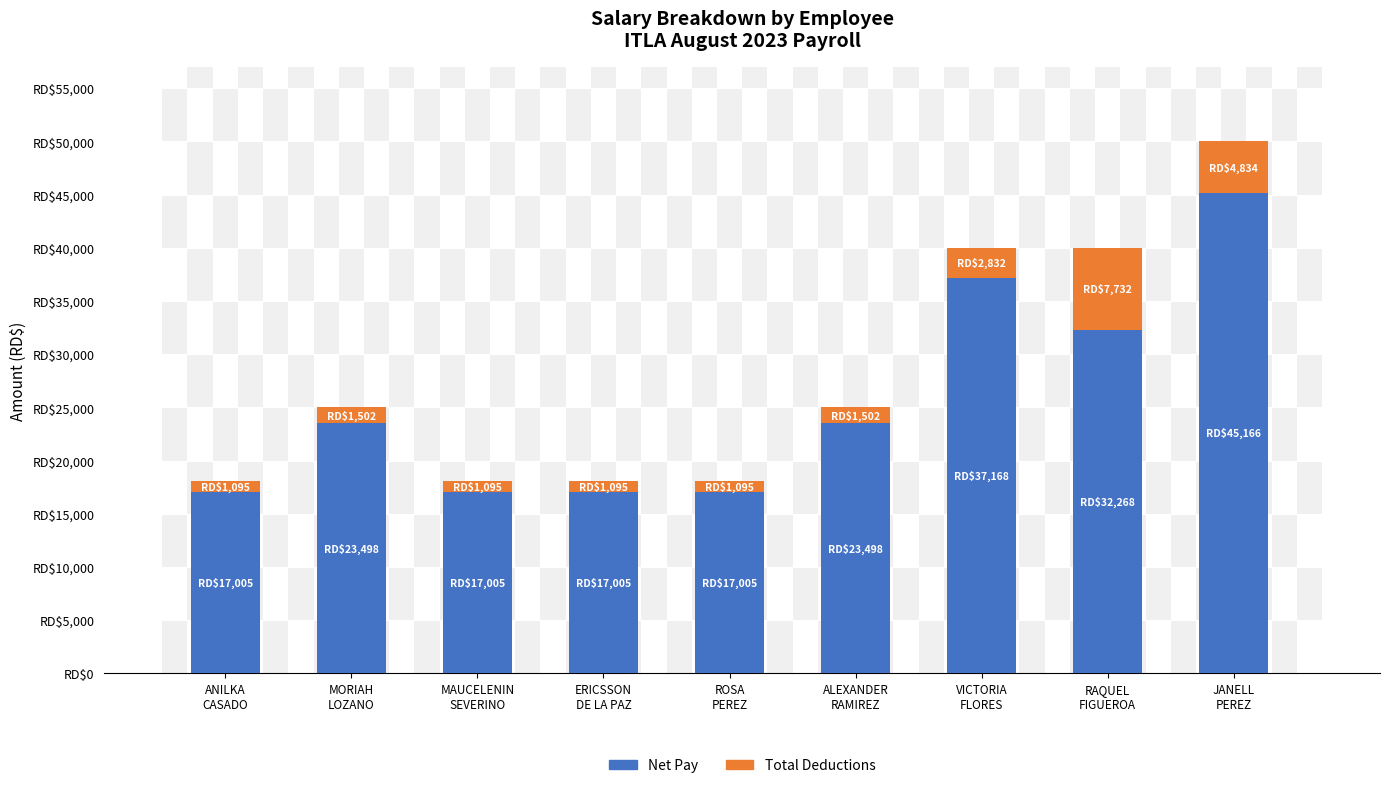

Is it true that Total Deductions equals 7732.1 at RAQUEL
FIGUEROA?

True